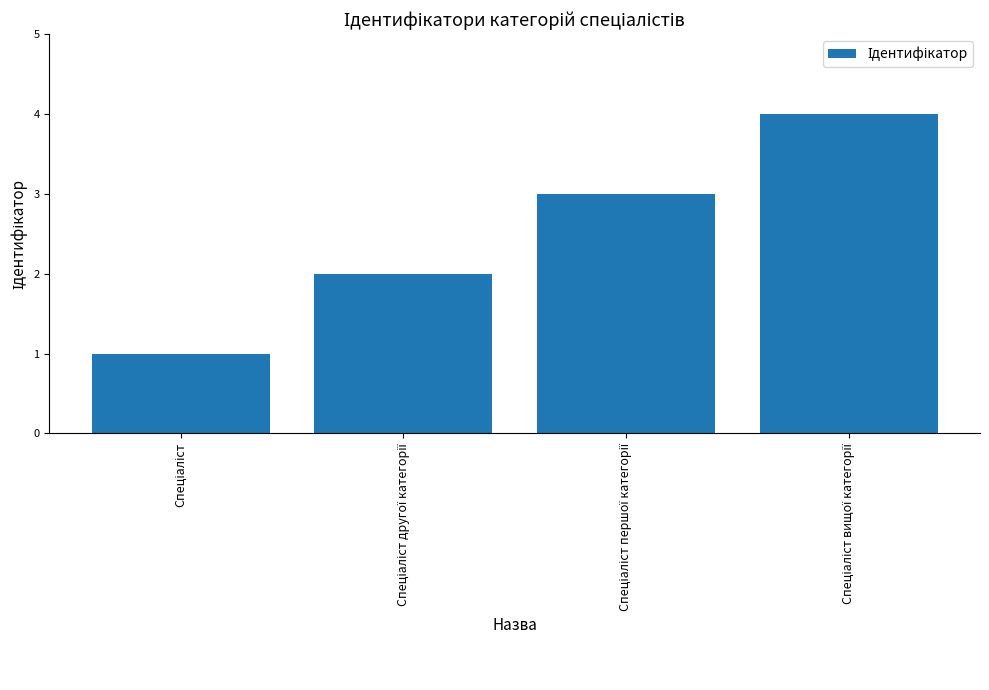

What is the maximum value shown in the chart?

4